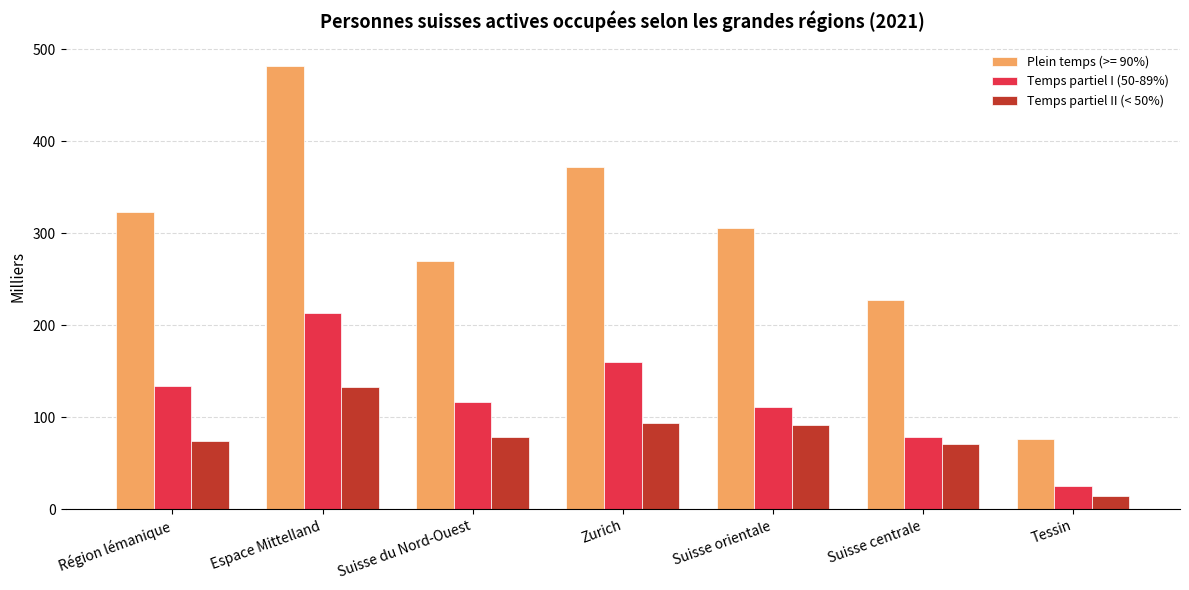

List the series in order of their overall mean, lowest first.

Temps partiel II (< 50%), Temps partiel I (50-89%), Plein temps (>= 90%)